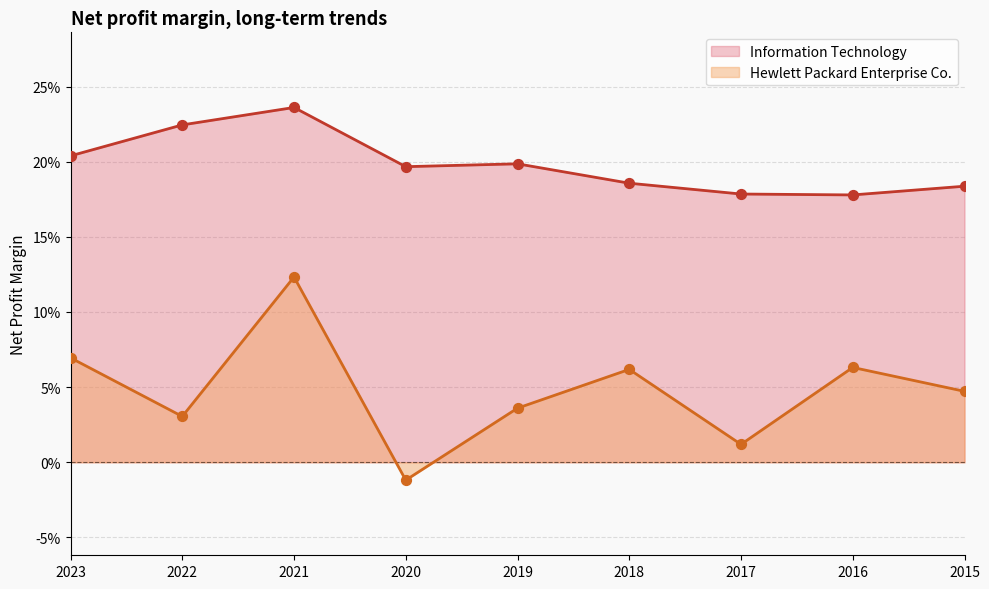

Which series contains the lowest Y value?

Hewlett Packard Enterprise Co.